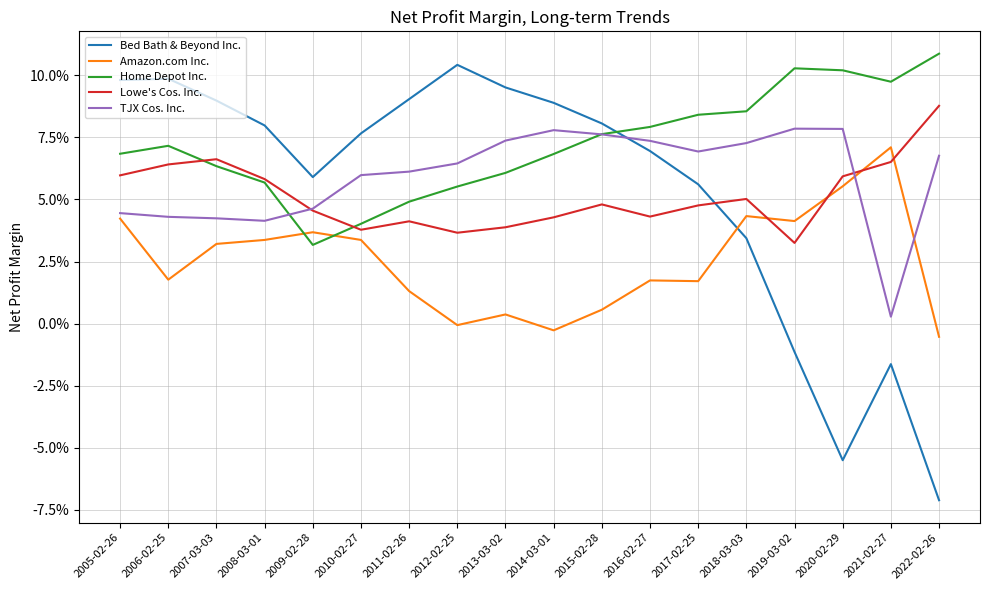

Reading left to right, transcribe all the data shown in this chart.

Bed Bath & Beyond Inc.: 2005-02-26=0.1	2006-02-25=0.1	2007-03-03=0.1	2008-03-01=0.1	2009-02-28=0.1	2010-02-27=0.1	2011-02-26=0.1	2012-02-25=0.1	2013-03-02=0.1	2014-03-01=0.1	2015-02-28=0.1	2016-02-27=0.1	2017-02-25=0.1	2018-03-03=0.0	2019-03-02=-0.0	2020-02-29=-0.1	2021-02-27=-0.0	2022-02-26=-0.1
Amazon.com Inc.: 2005-02-26=0.0	2006-02-25=0.0	2007-03-03=0.0	2008-03-01=0.0	2009-02-28=0.0	2010-02-27=0.0	2011-02-26=0.0	2012-02-25=-0.0	2013-03-02=0.0	2014-03-01=-0.0	2015-02-28=0.0	2016-02-27=0.0	2017-02-25=0.0	2018-03-03=0.0	2019-03-02=0.0	2020-02-29=0.1	2021-02-27=0.1	2022-02-26=-0.0
Home Depot Inc.: 2005-02-26=0.1	2006-02-25=0.1	2007-03-03=0.1	2008-03-01=0.1	2009-02-28=0.0	2010-02-27=0.0	2011-02-26=0.0	2012-02-25=0.1	2013-03-02=0.1	2014-03-01=0.1	2015-02-28=0.1	2016-02-27=0.1	2017-02-25=0.1	2018-03-03=0.1	2019-03-02=0.1	2020-02-29=0.1	2021-02-27=0.1	2022-02-26=0.1
Lowe's Cos. Inc.: 2005-02-26=0.1	2006-02-25=0.1	2007-03-03=0.1	2008-03-01=0.1	2009-02-28=0.0	2010-02-27=0.0	2011-02-26=0.0	2012-02-25=0.0	2013-03-02=0.0	2014-03-01=0.0	2015-02-28=0.0	2016-02-27=0.0	2017-02-25=0.0	2018-03-03=0.1	2019-03-02=0.0	2020-02-29=0.1	2021-02-27=0.1	2022-02-26=0.1
TJX Cos. Inc.: 2005-02-26=0.0	2006-02-25=0.0	2007-03-03=0.0	2008-03-01=0.0	2009-02-28=0.0	2010-02-27=0.1	2011-02-26=0.1	2012-02-25=0.1	2013-03-02=0.1	2014-03-01=0.1	2015-02-28=0.1	2016-02-27=0.1	2017-02-25=0.1	2018-03-03=0.1	2019-03-02=0.1	2020-02-29=0.1	2021-02-27=0.0	2022-02-26=0.1